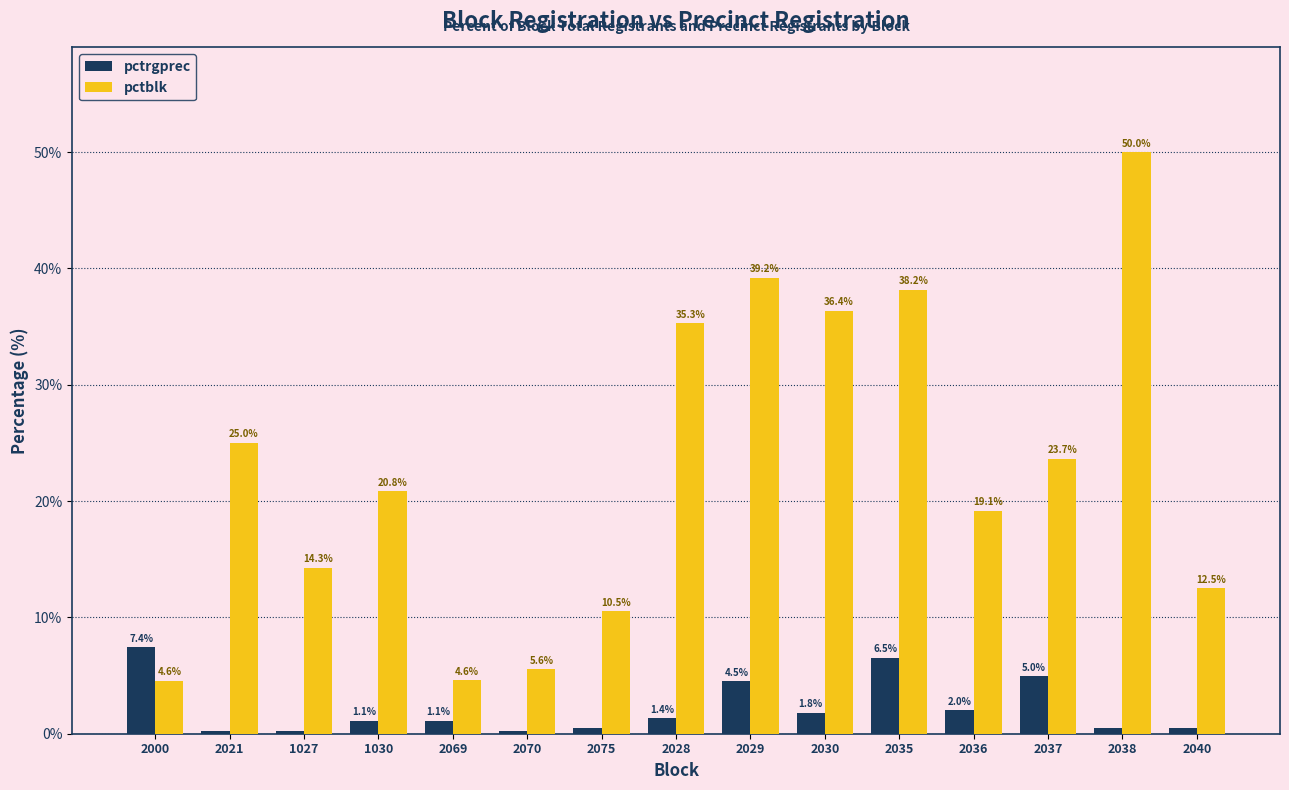

What are all the series names shown in the legend?

pctrgprec, pctblk